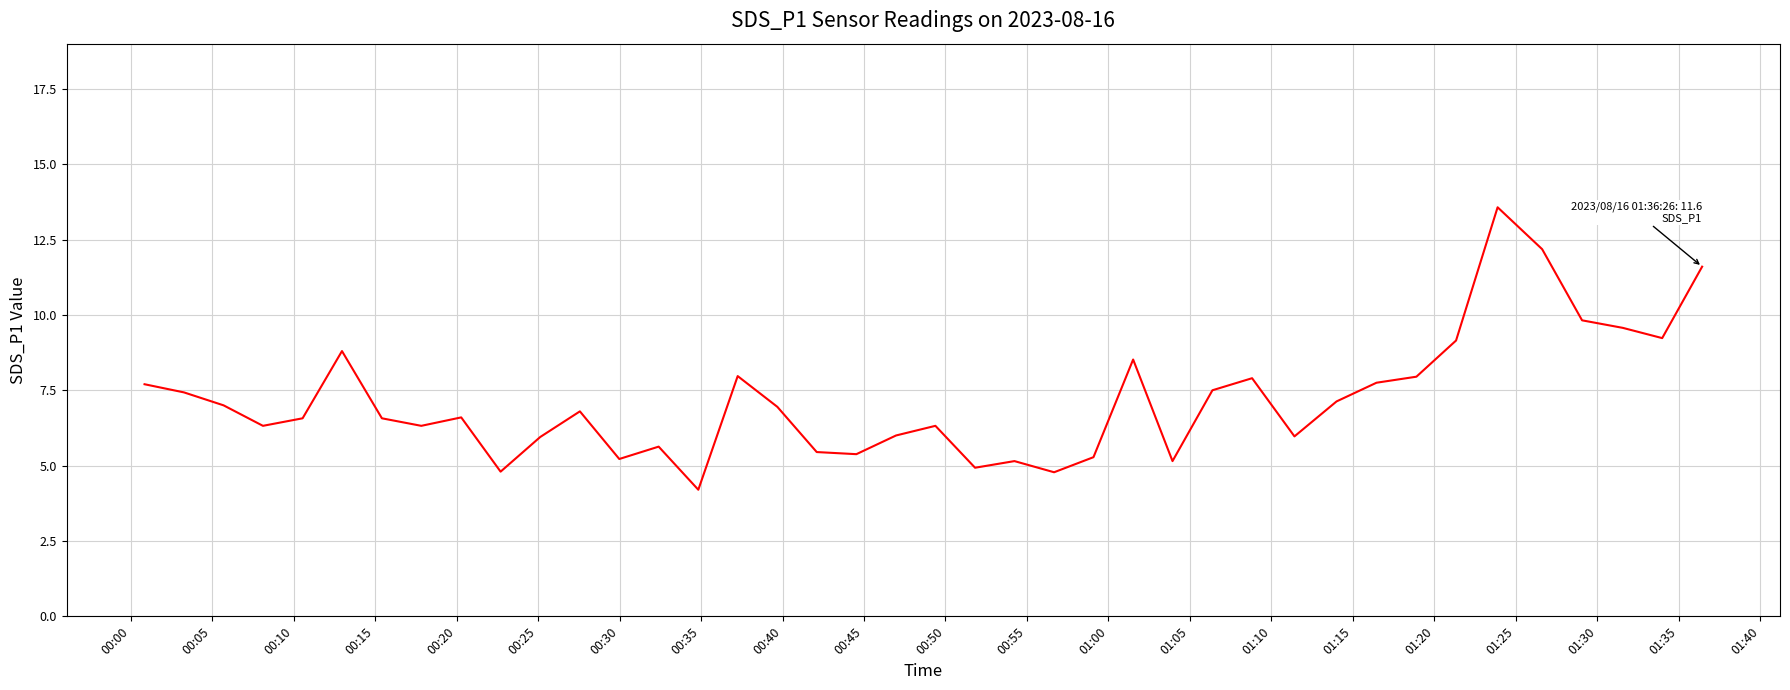

What is the difference between the maximum and minimum values?

9.4